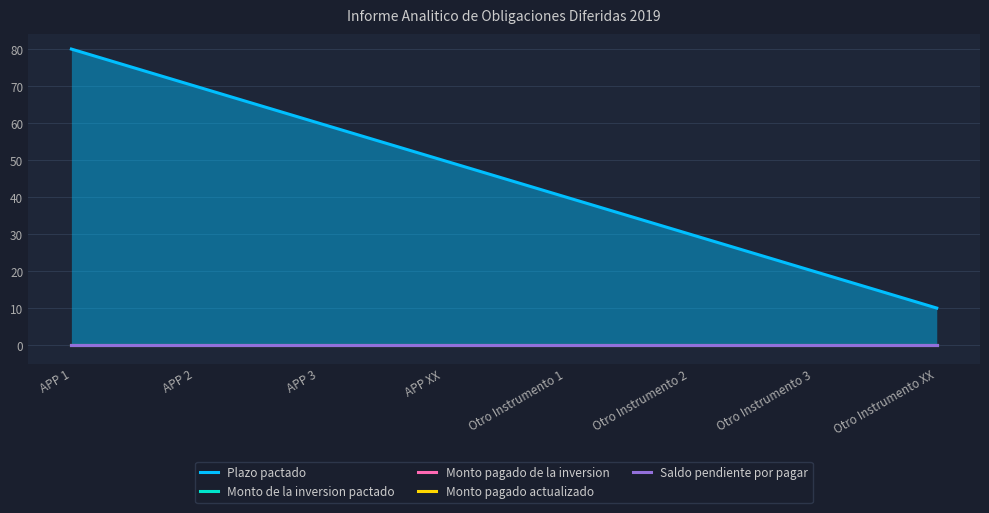

Where is Plazo pactado nearest to the value 45?

APP XX